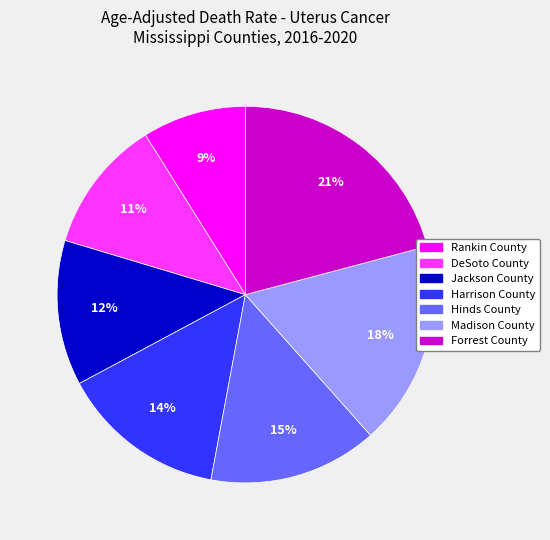

Do Jackson County and Hinds County together represent more than half of the pie?

No